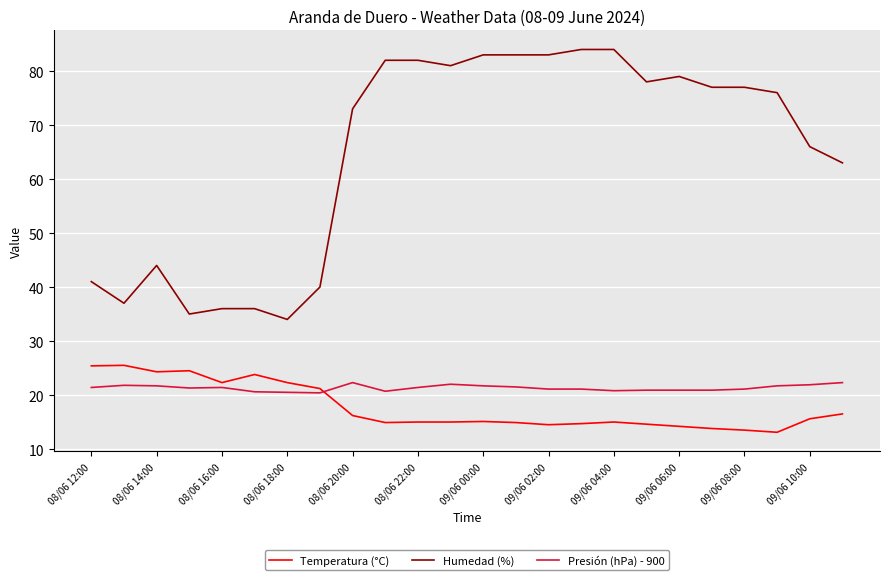

Which series has the largest range (max minus min)?

Humedad (%)